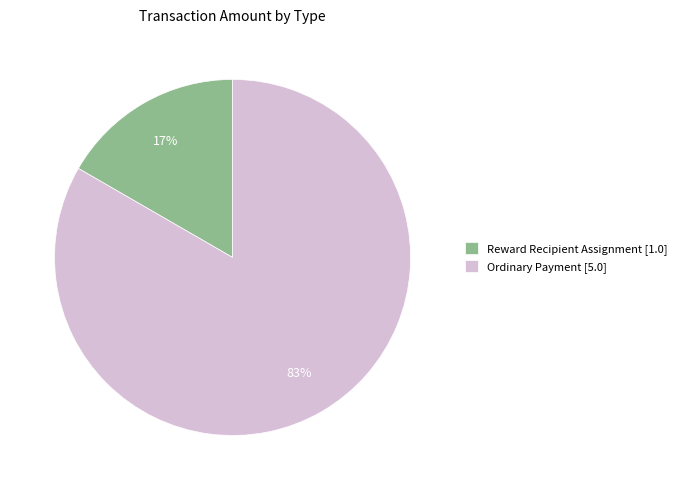

Combined, do Ordinary Payment [5.0] and Reward Recipient Assignment [1.0] account for over 50%?

Yes